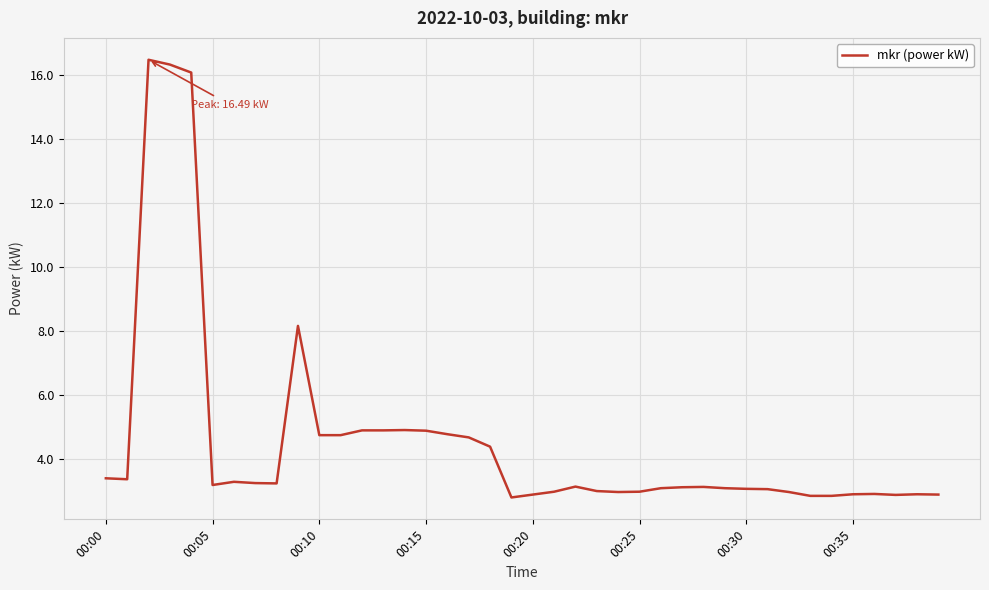

What is the smallest value displayed?

2.8